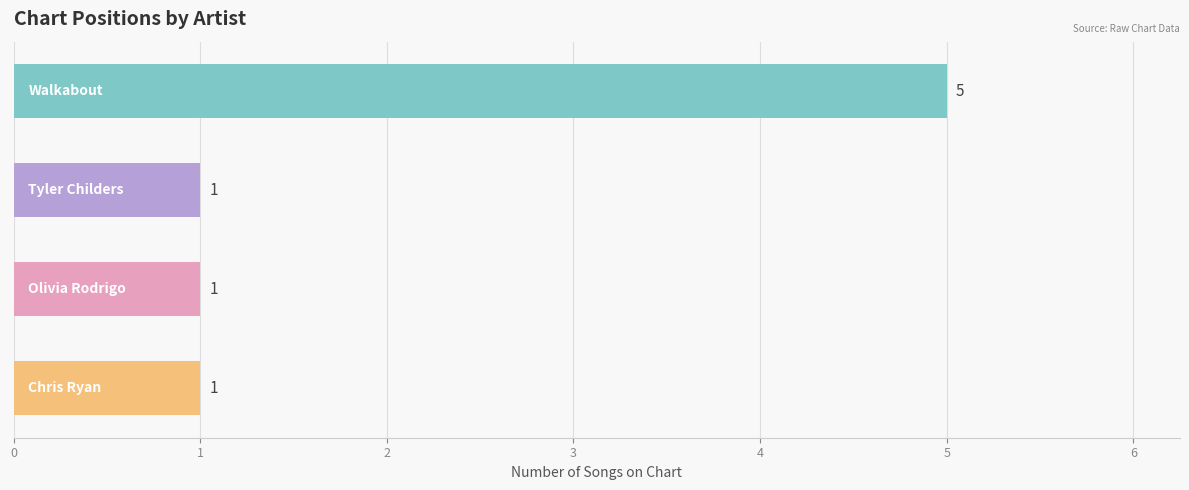

What is the sum of all values?

8